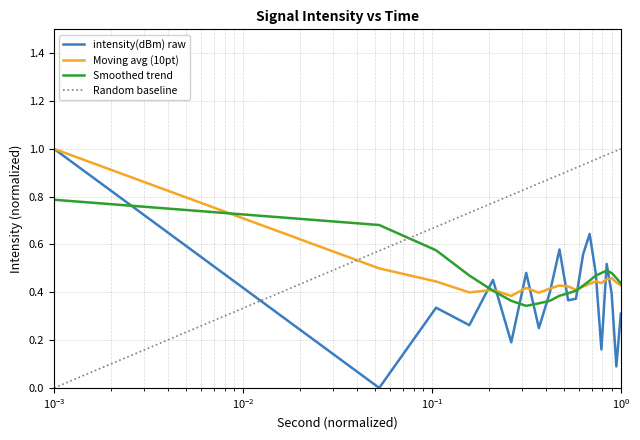

How many data points does each series have?

20